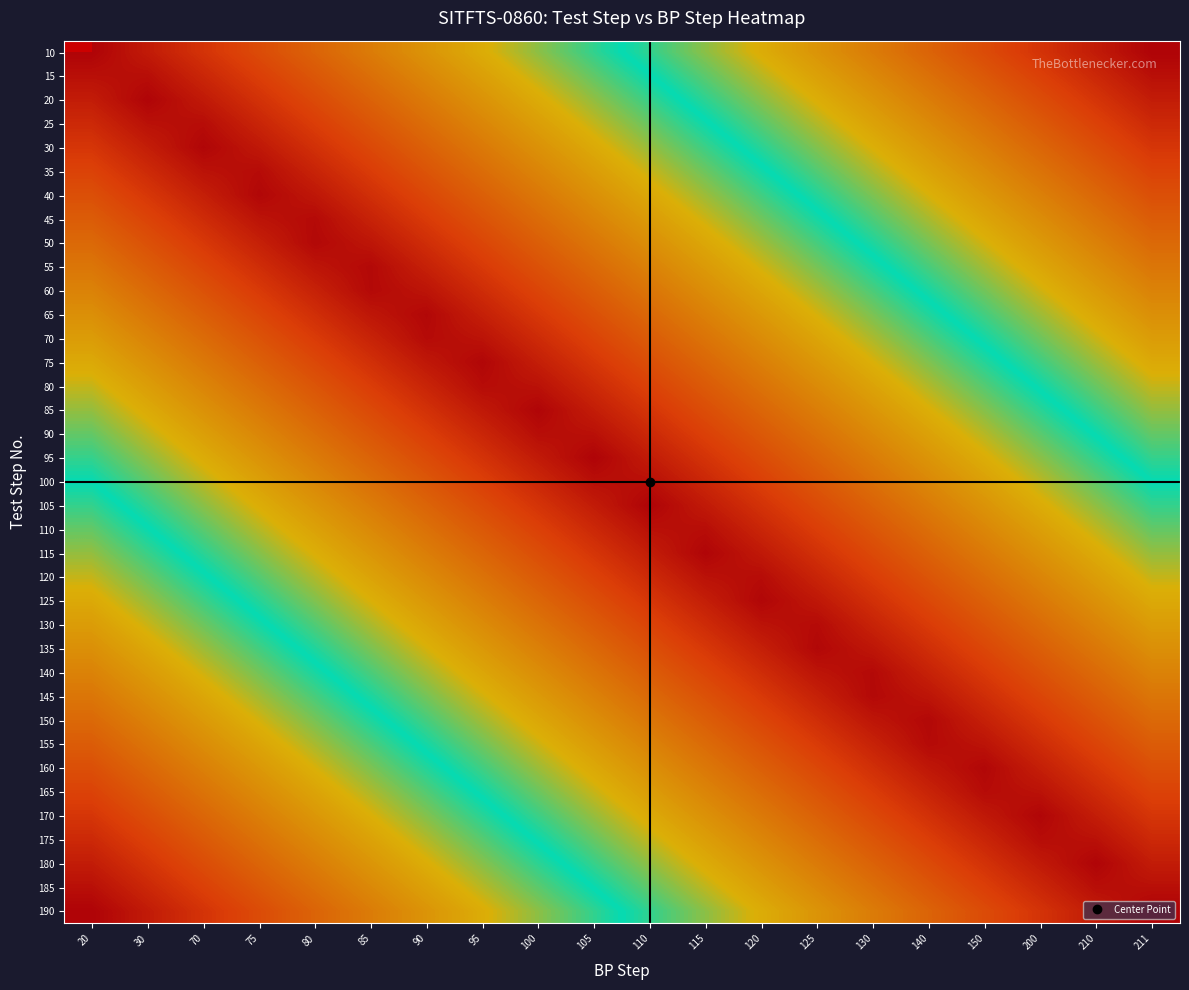

Is the value of 110 at 125 greater than the value of 175 at 211?

No